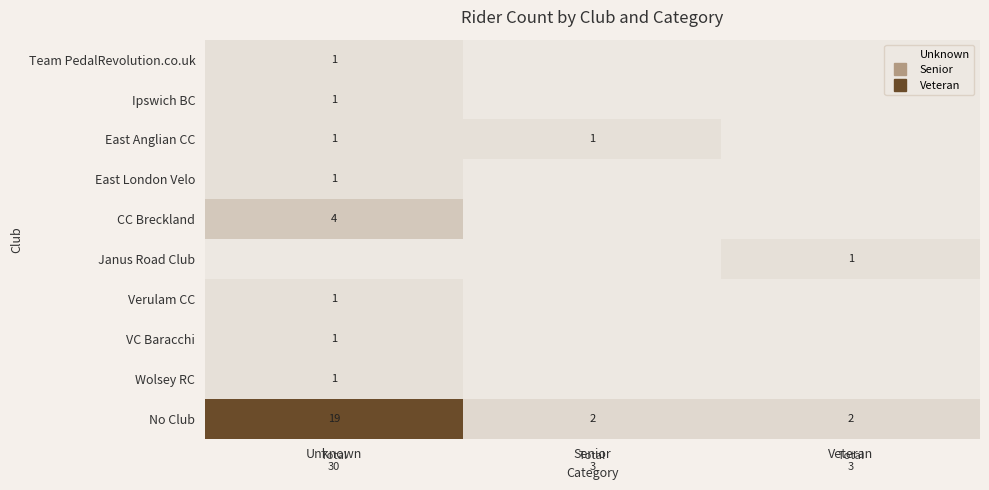

How many positive values does the East London Velo series have?

1